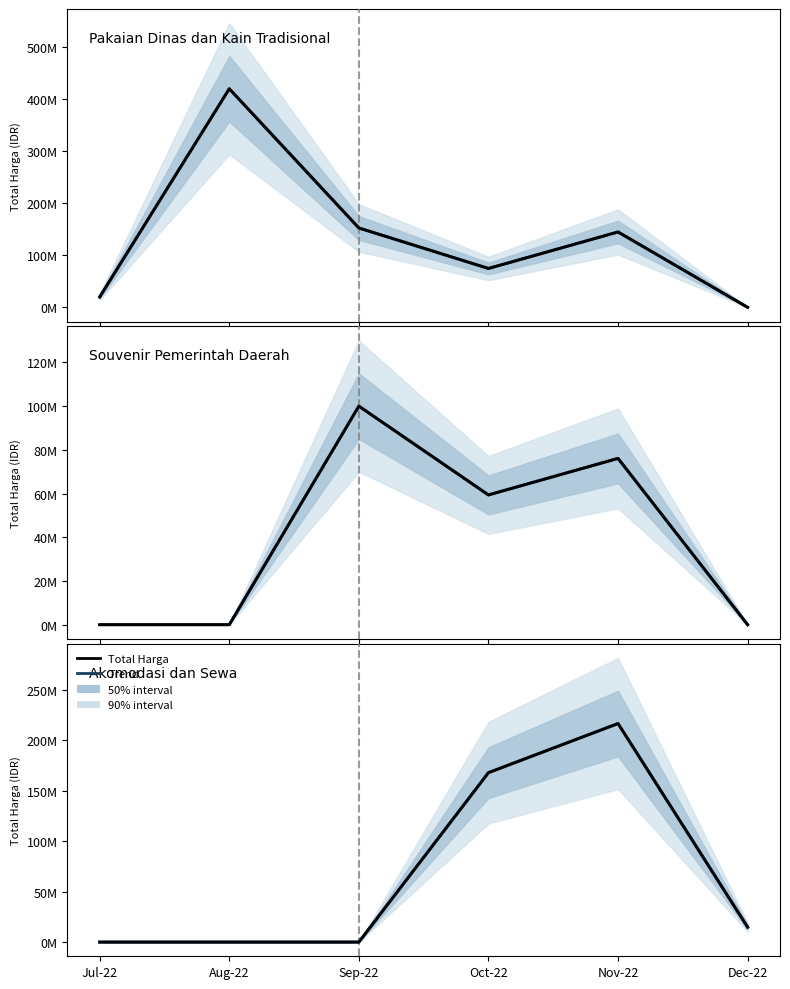

True or false: Trend and Total Harga cross at least once.

False